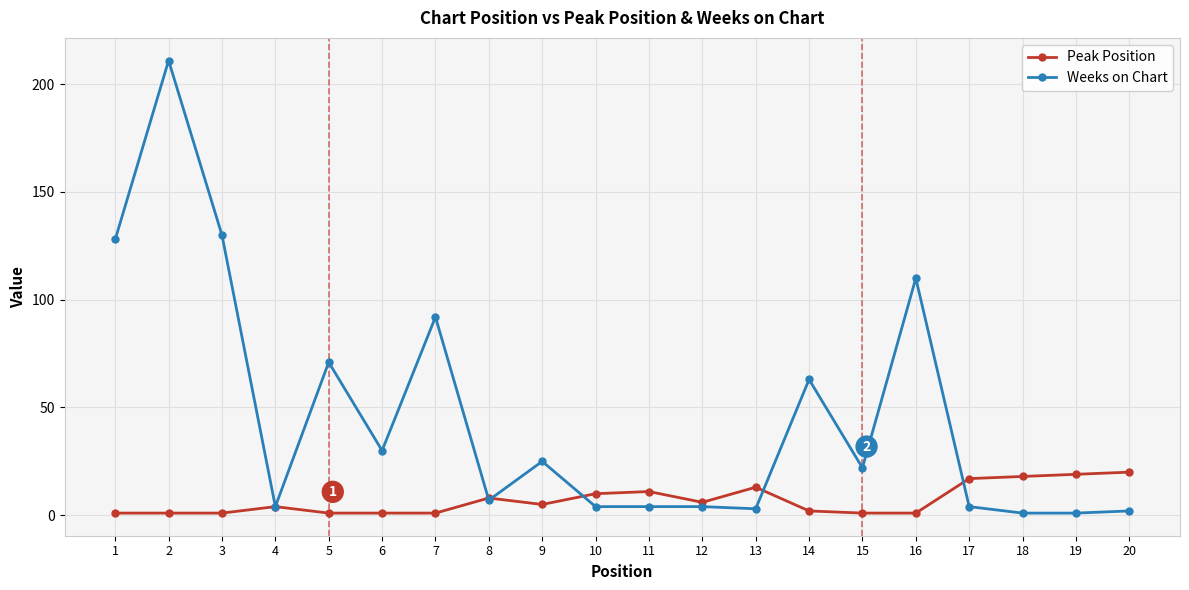

After their last crossing, which series has the higher values: Peak Position or Weeks on Chart?

Peak Position